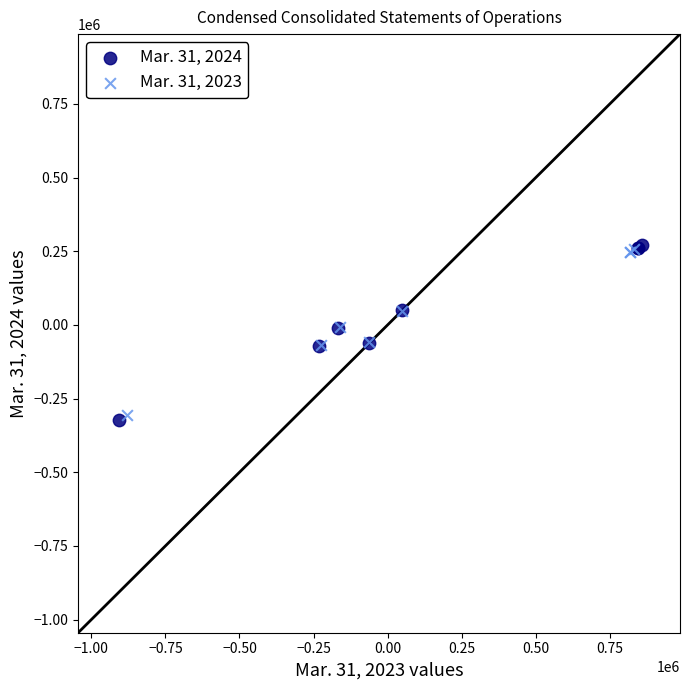

Which series has the widest spread of Y values?

Mar. 31, 2024